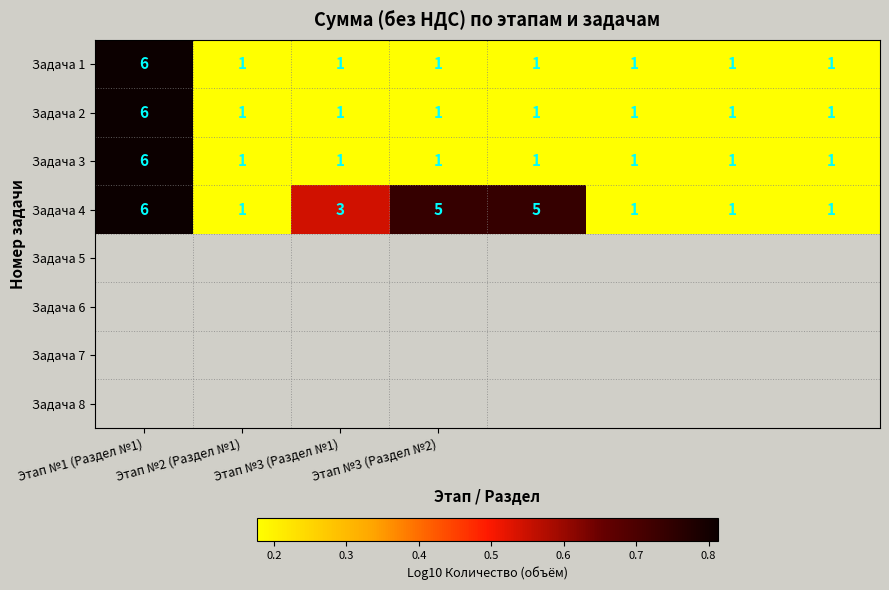

How many data points does each series have?

8